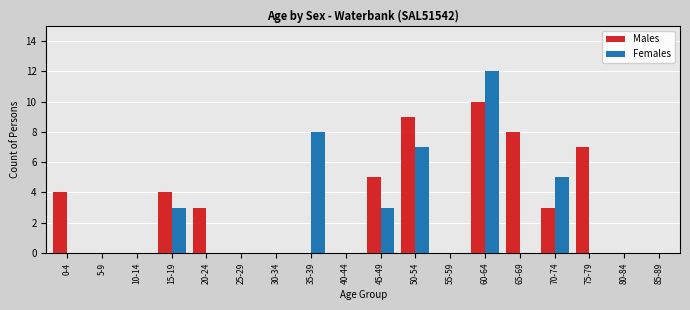

True or false: Females has a value of 4 at 25-29.

False